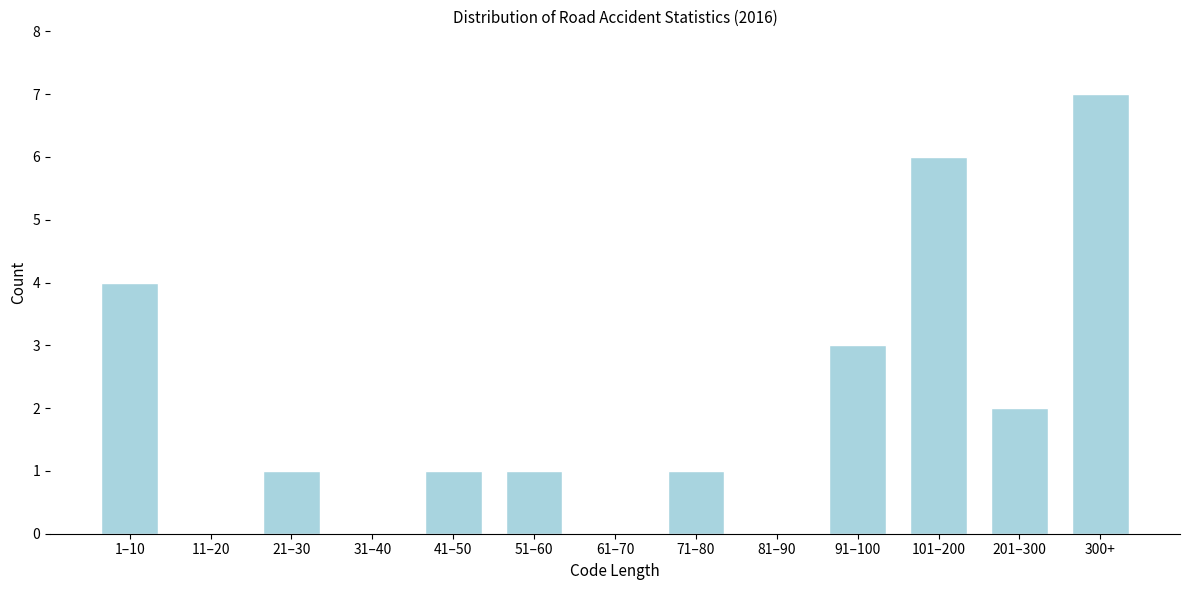

Reading left to right, what are all the values shown in this chart?

1–10=4	11–20=0	21–30=1	31–40=0	41–50=1	51–60=1	61–70=0	71–80=1	81–90=0	91–100=3	101–200=6	201–300=2	300+=7